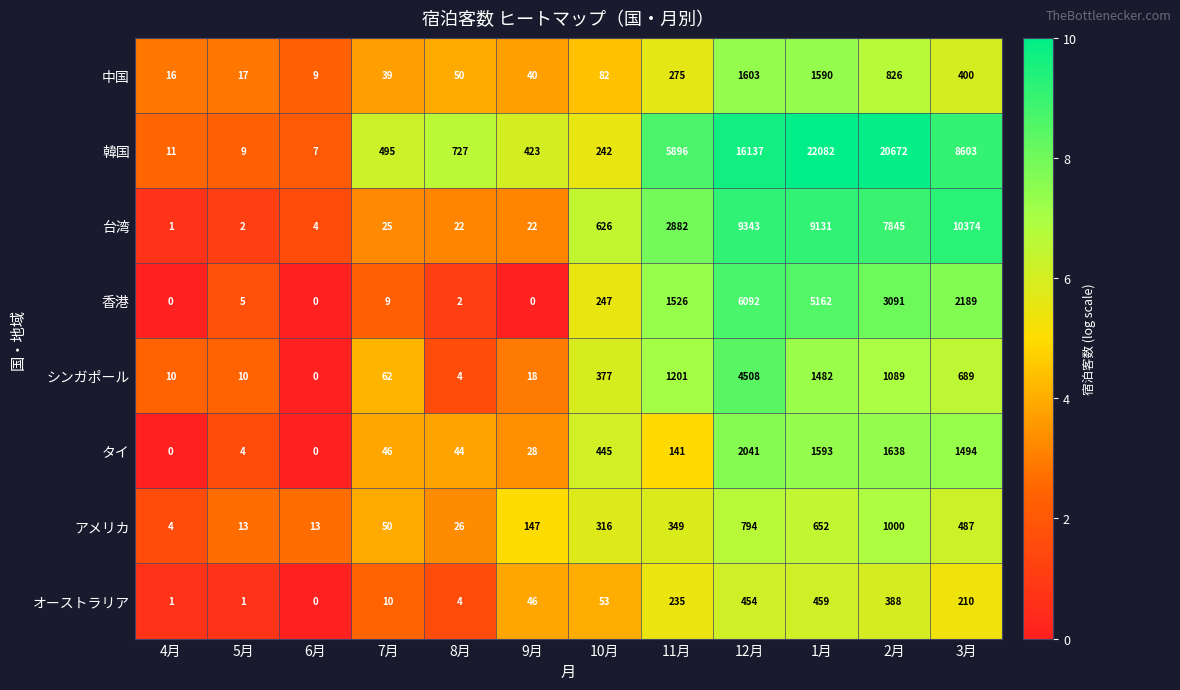

Between 5月 and 2月, which series saw the biggest shift?

韓国